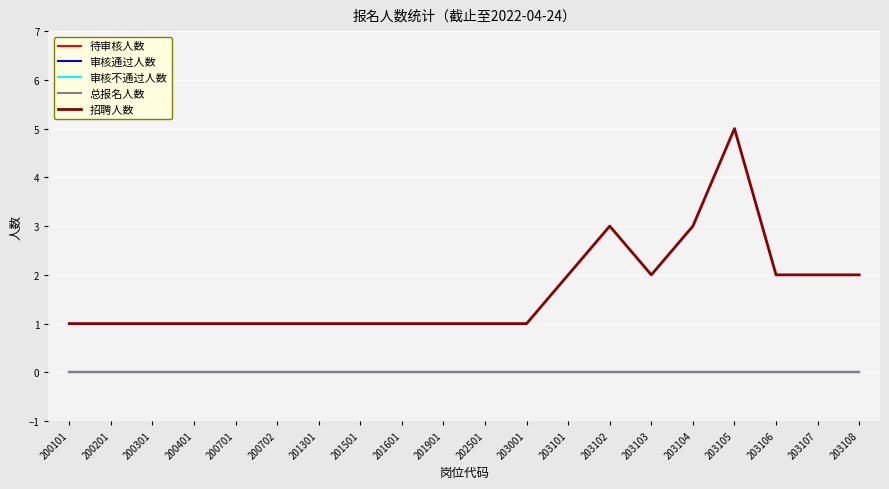

Does the chart display data point markers on the line(s)?

No